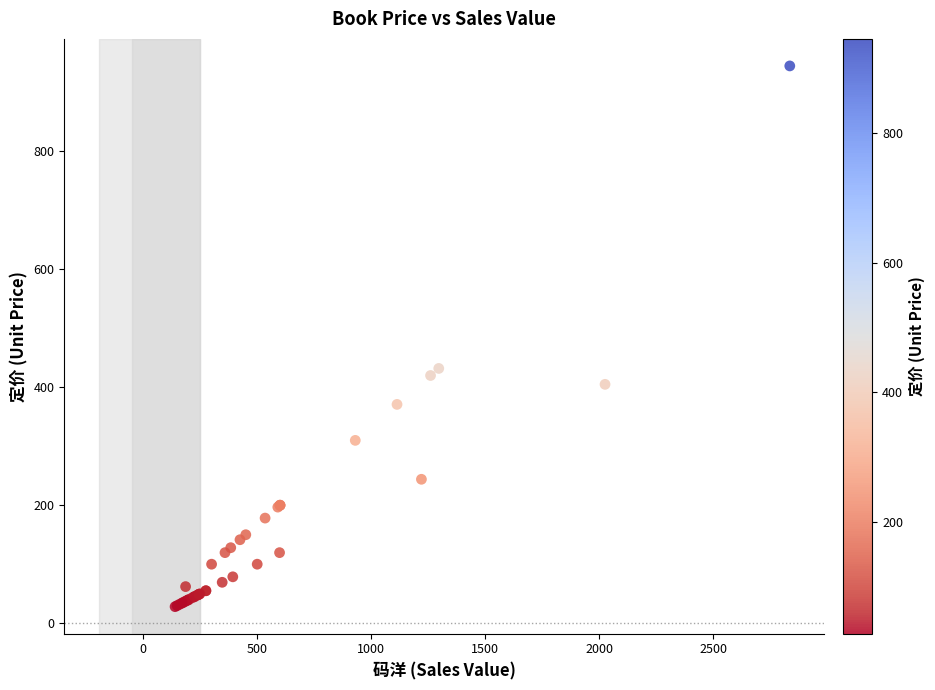

What Y value in the scatter plot is closest to 486?

432.0